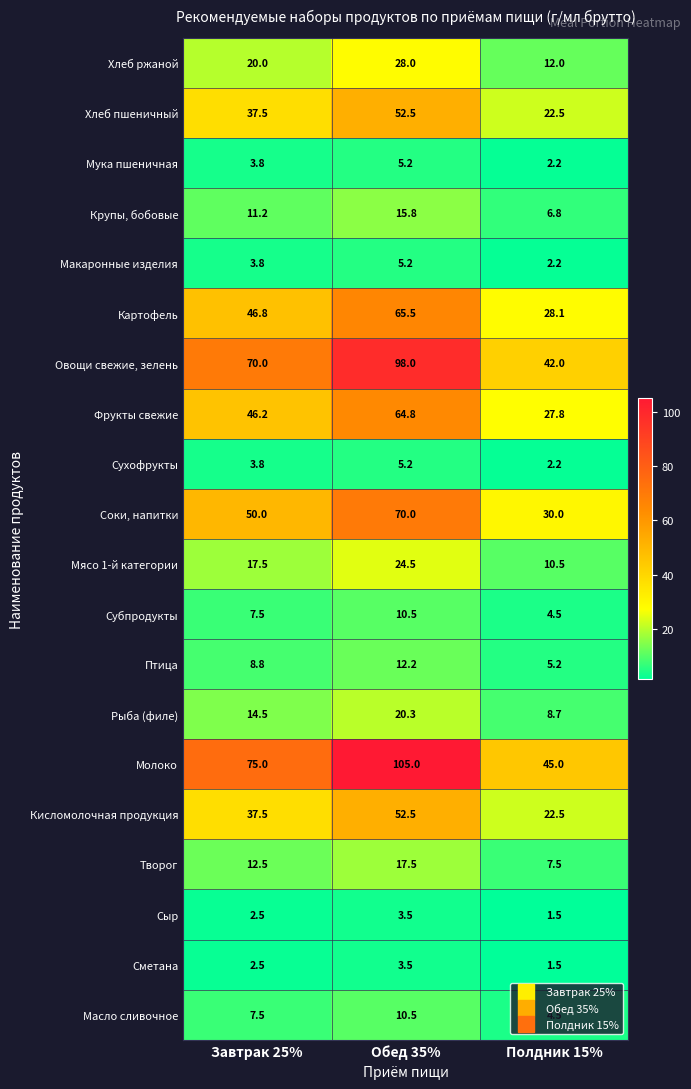

What is the approximate value of Овощи свежие, зелень at Обед 35%?

98.0